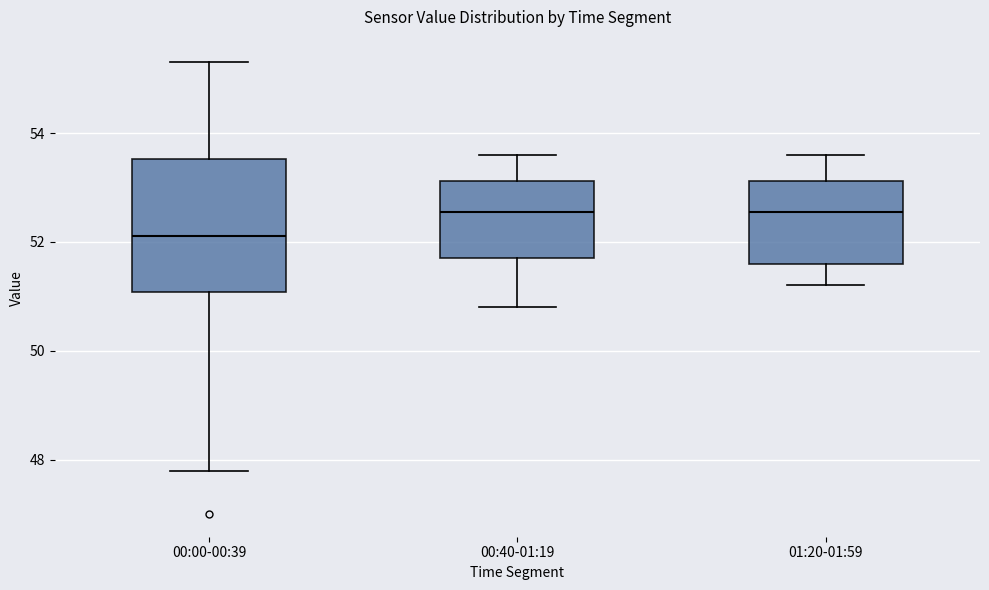

Which box is the tallest, from its lower edge to its upper edge?

00:00-00:39